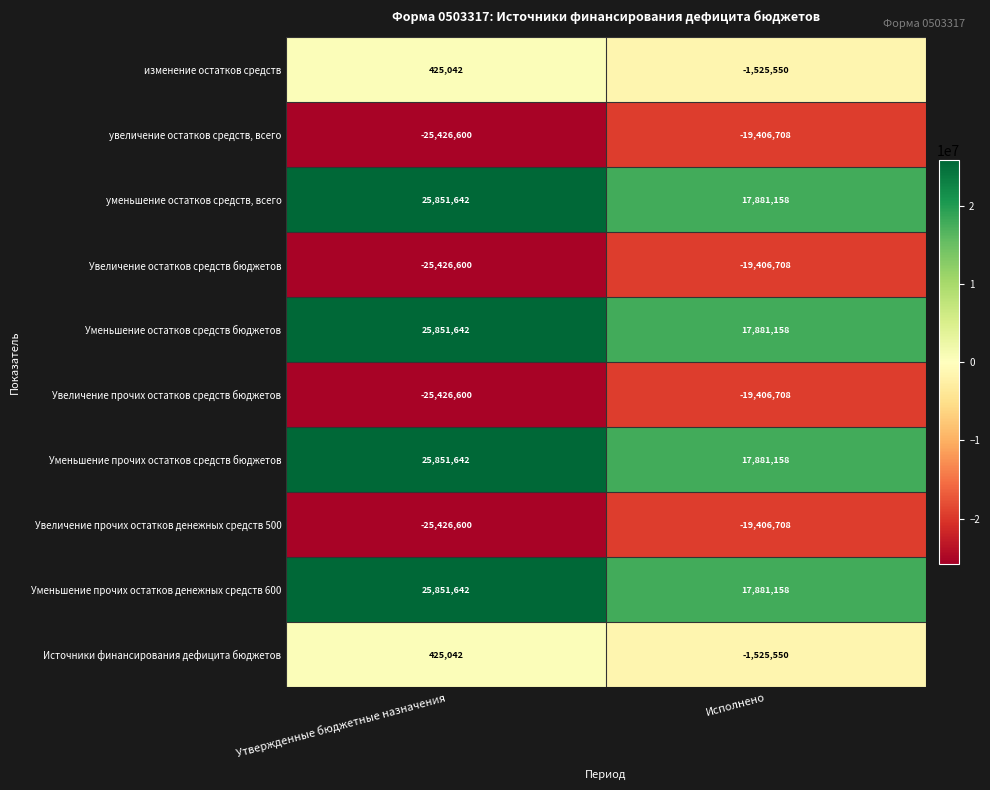

Reading right to left, extract all data points from this chart.

изменение остатков средств: -1525550	425042
увеличение остатков средств, всего: -19406708	-25426600
уменьшение остатков средств, всего: 17881158	25851642
Увеличение остатков средств бюджетов: -19406708	-25426600
Уменьшение остатков средств бюджетов: 17881158	25851642
Увеличение прочих остатков средств бюджетов: -19406708	-25426600
Уменьшение прочих остатков средств бюджетов: 17881158	25851642
Увеличение прочих остатков денежных средств 500: -19406708	-25426600
Уменьшение прочих остатков денежных средств 600: 17881158	25851642
Источники финансирования дефицита бюджетов: -1525550	425042